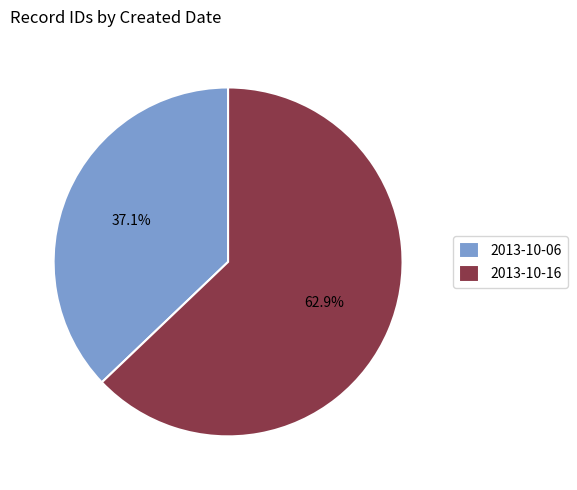

Is it true that 2013-10-16 is 74% of the pie?

False